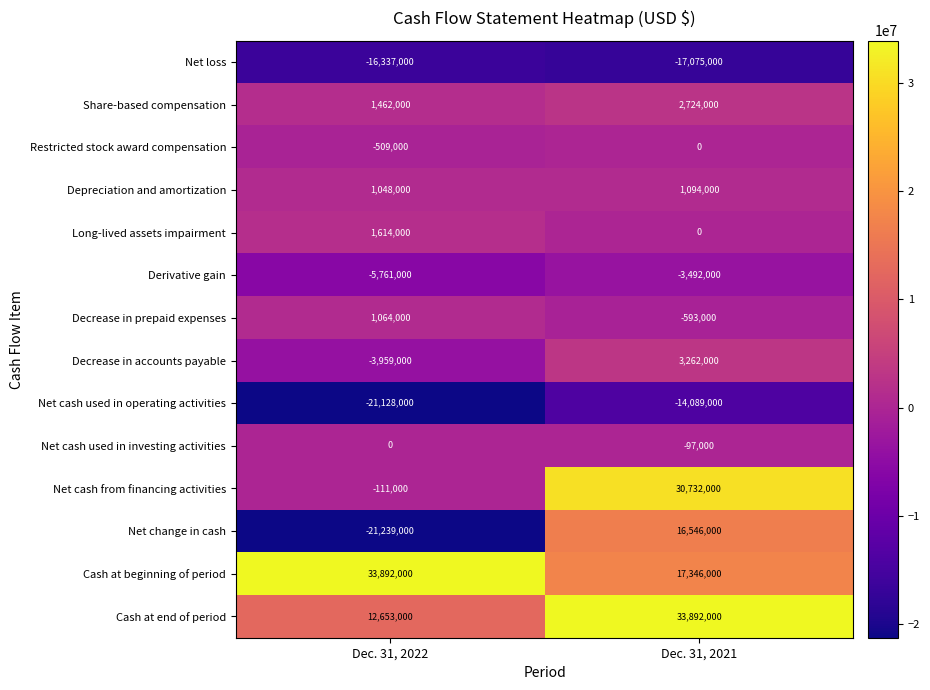

What is the difference between the Restricted stock award compensation values at Dec. 31, 2022 and Dec. 31, 2021?

509000